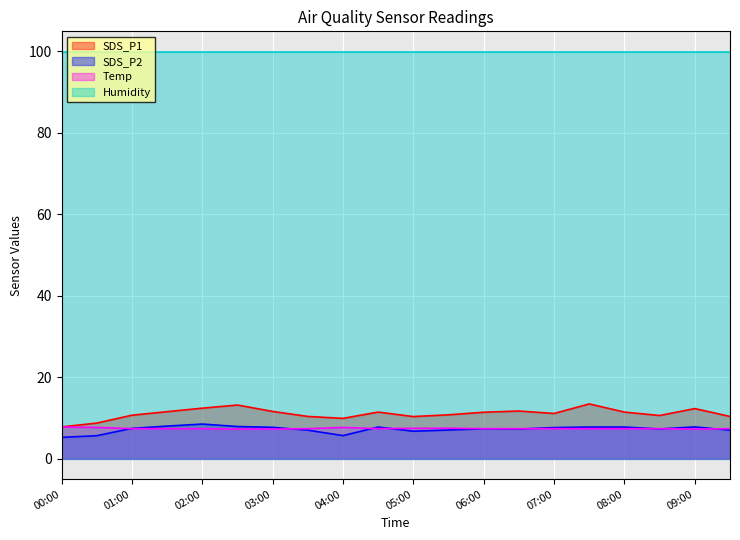

Between 06:30 and 06:00, which is larger?

06:30